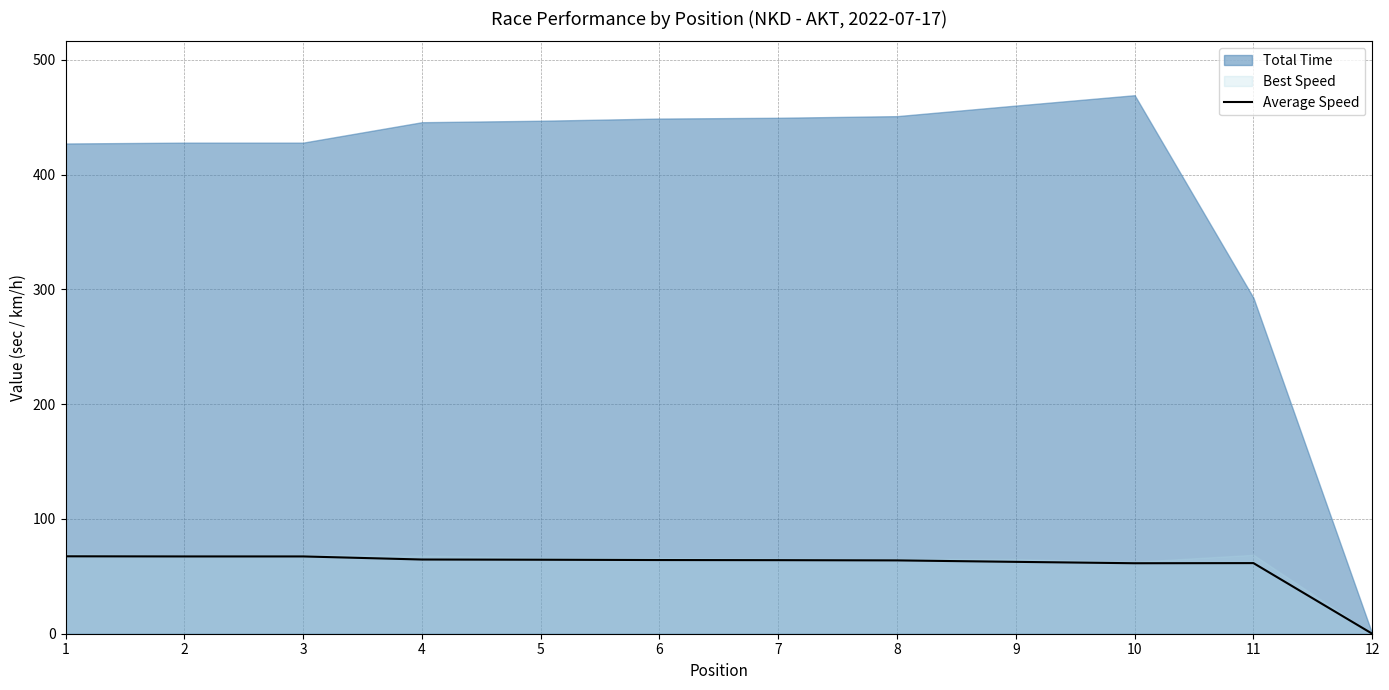

The Average Speed series shows 0.0 at 12. True or false?

True